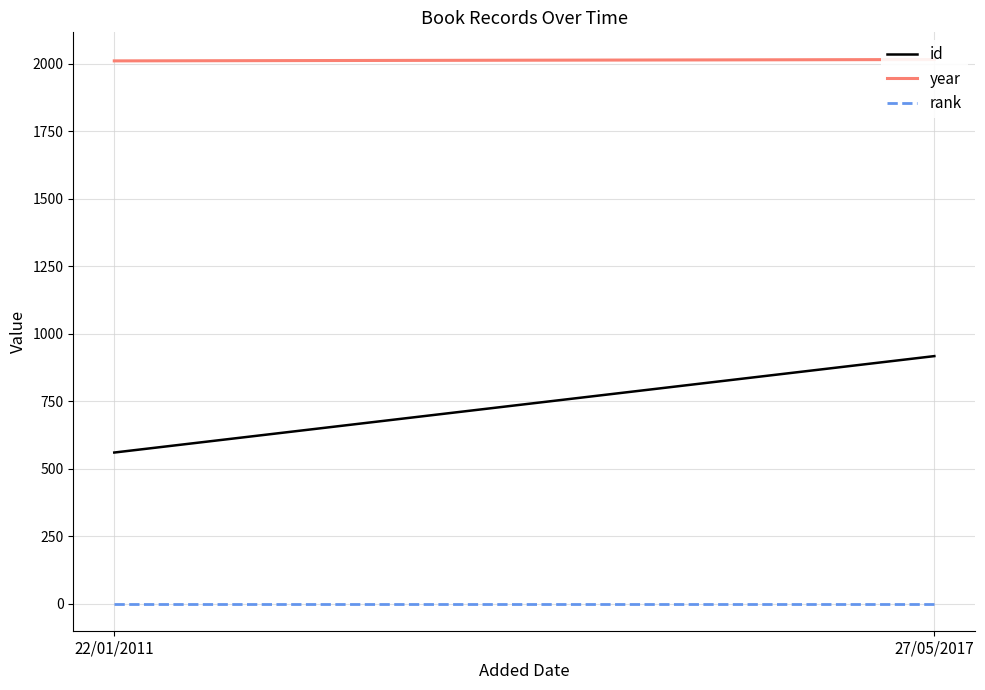

What is the label of the 1st point from the right?

27/05/2017